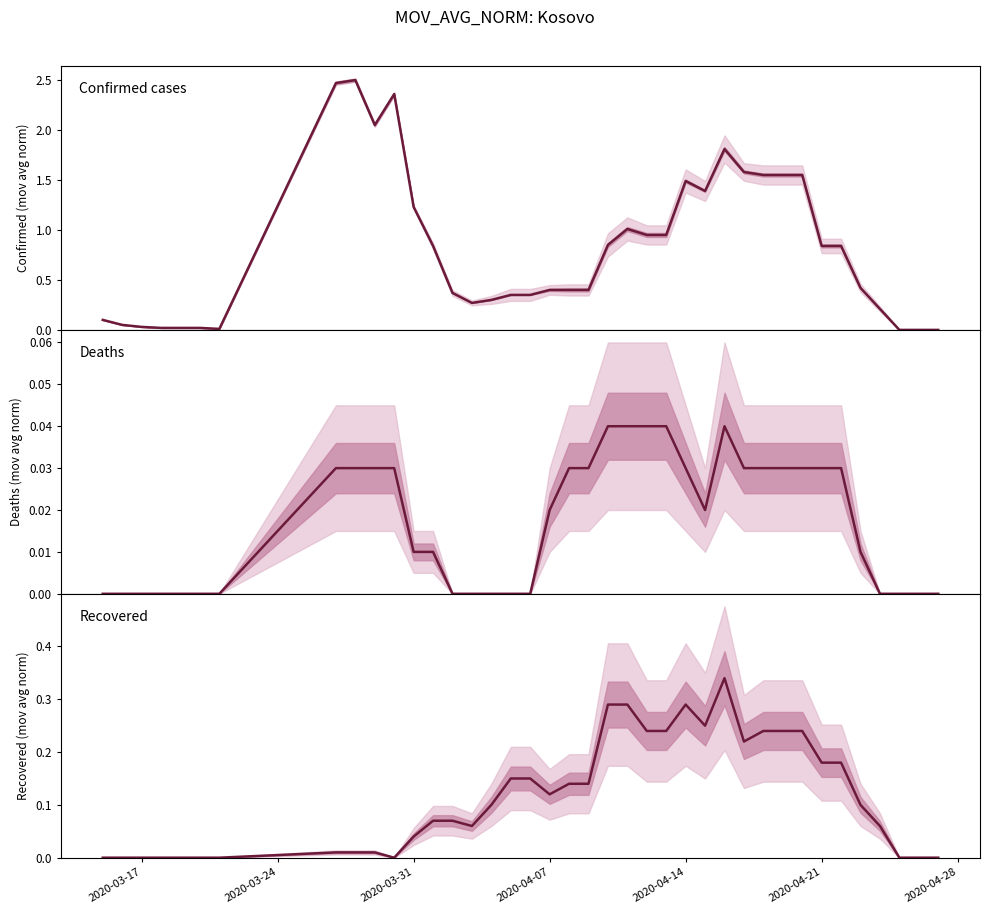

Which series has the largest range (max minus min)?

Confirmed cases